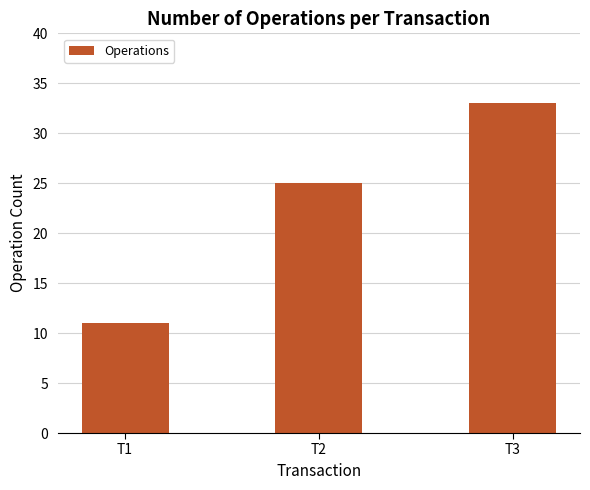

Between T1 and T2, which is larger?

T2